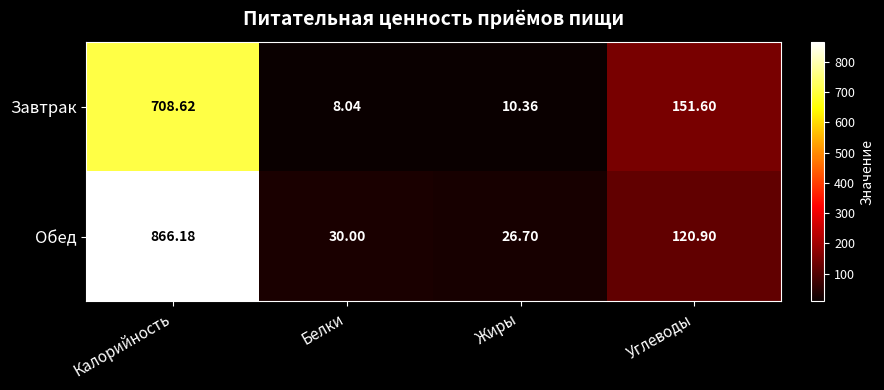

Which series changed the most between Калорийность and Жиры?

Обед